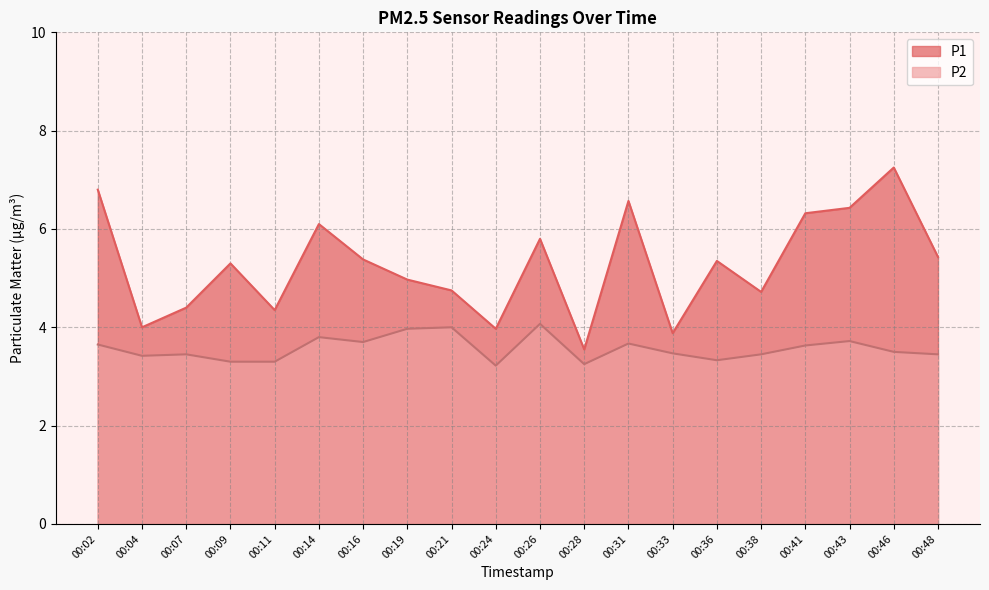

Which label corresponds to the largest value in the chart?

00:46